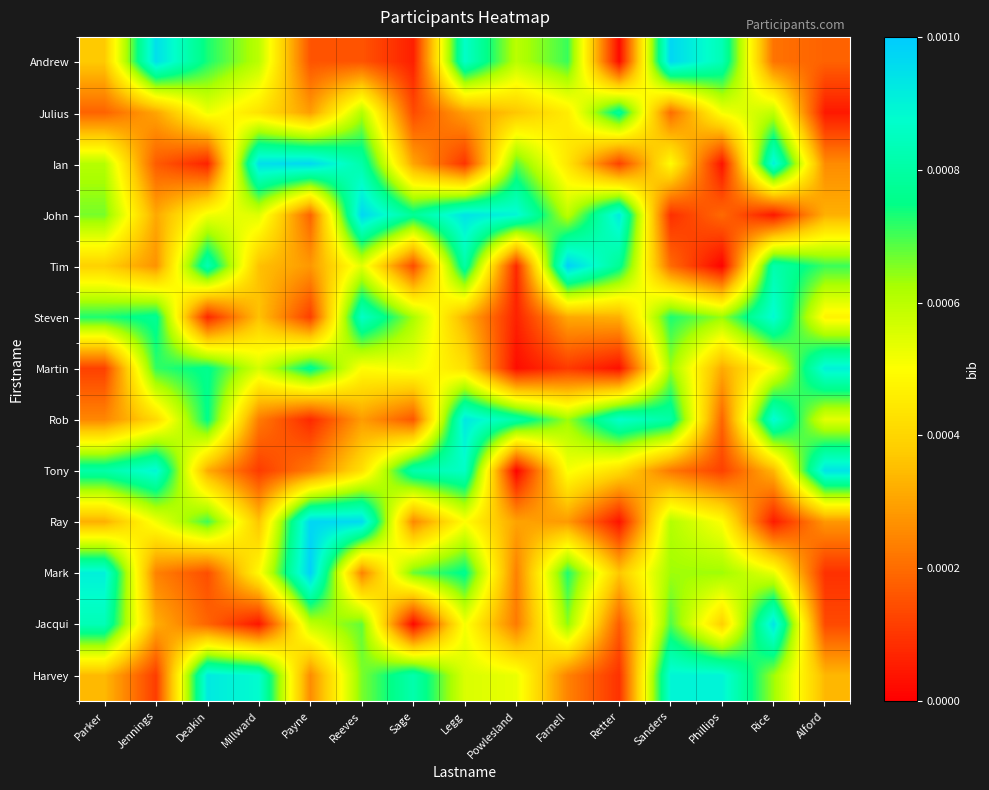

Which category has the highest value across all series?

Farnell